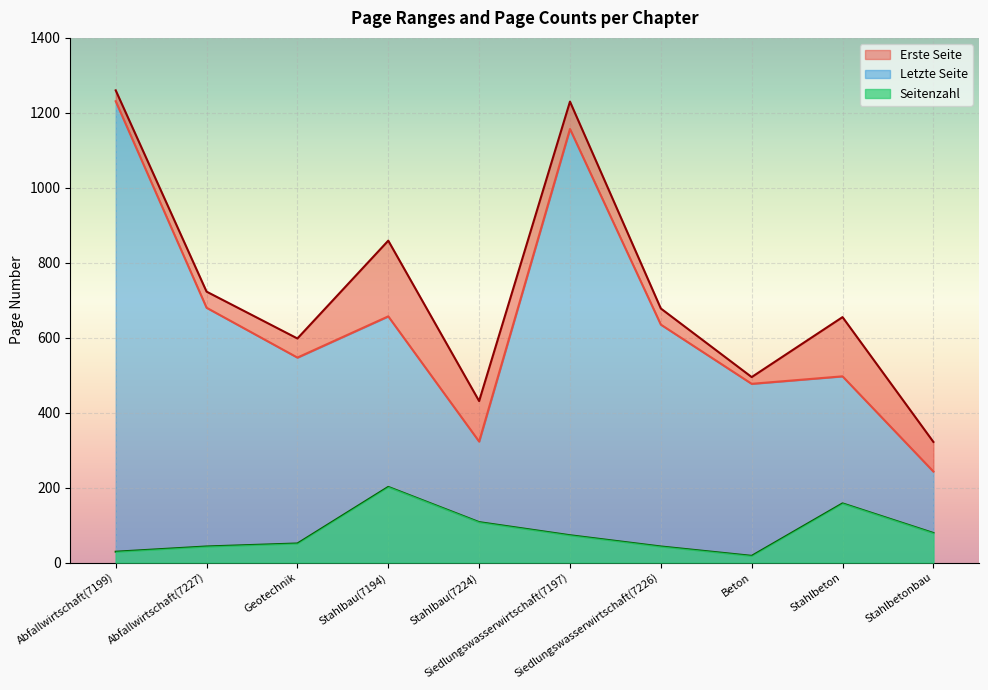

What is the difference between the second highest and second lowest values in the Letzte Seite series?

799